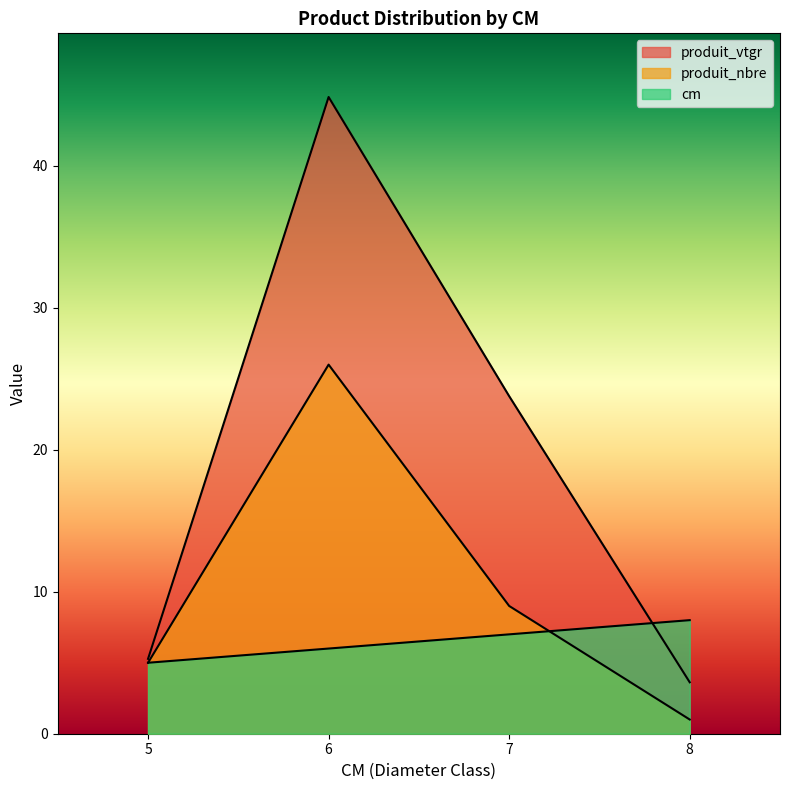

What is the total value across all series at 6?

76.9